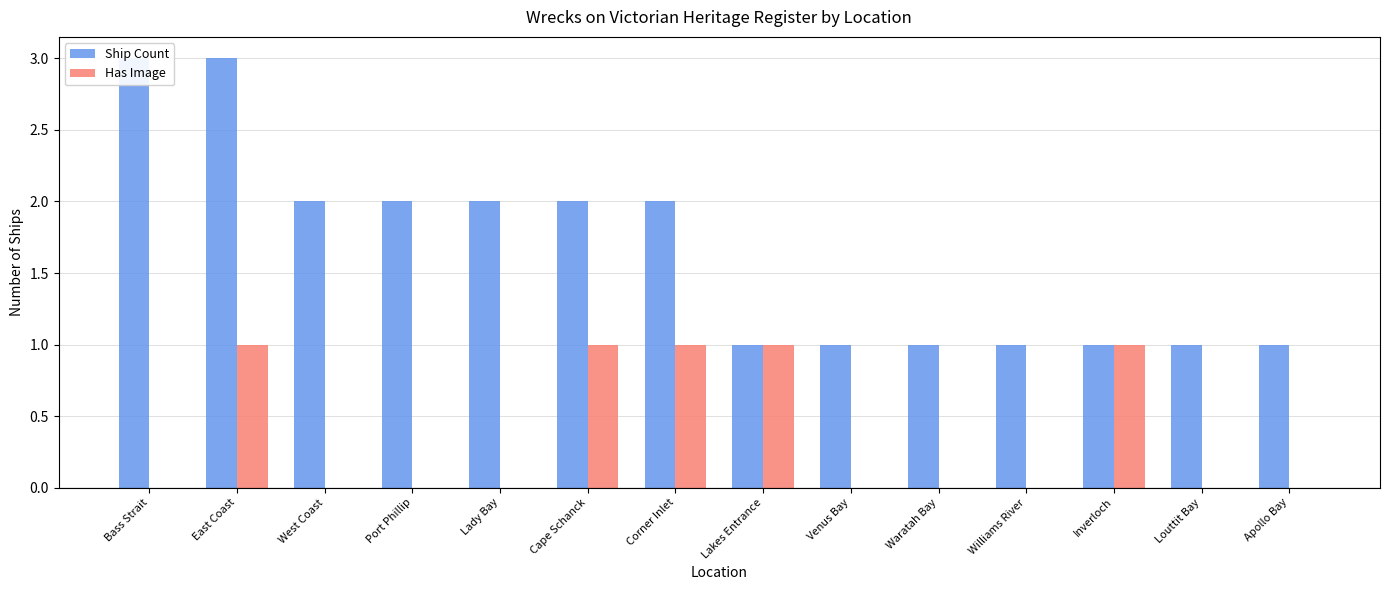

Rank the series by their average value, from lowest to highest.

Has Image, Ship Count